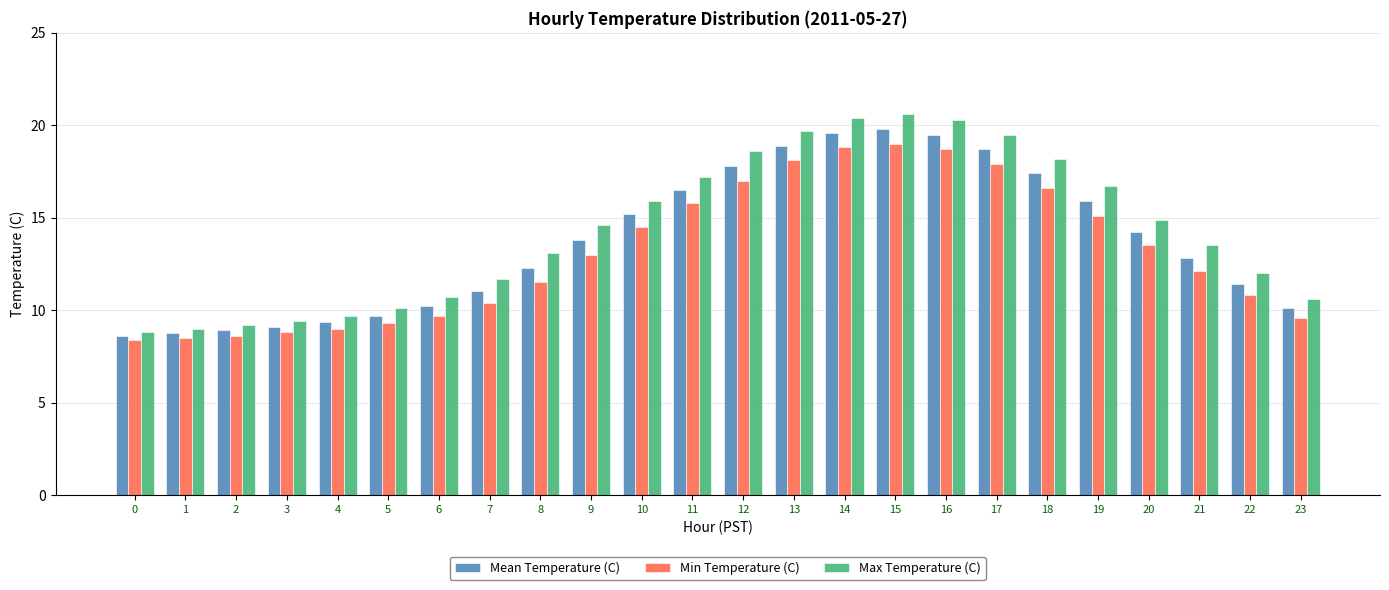

The value of Mean Temperature (C) at 4 is 6.3. True or false?

False